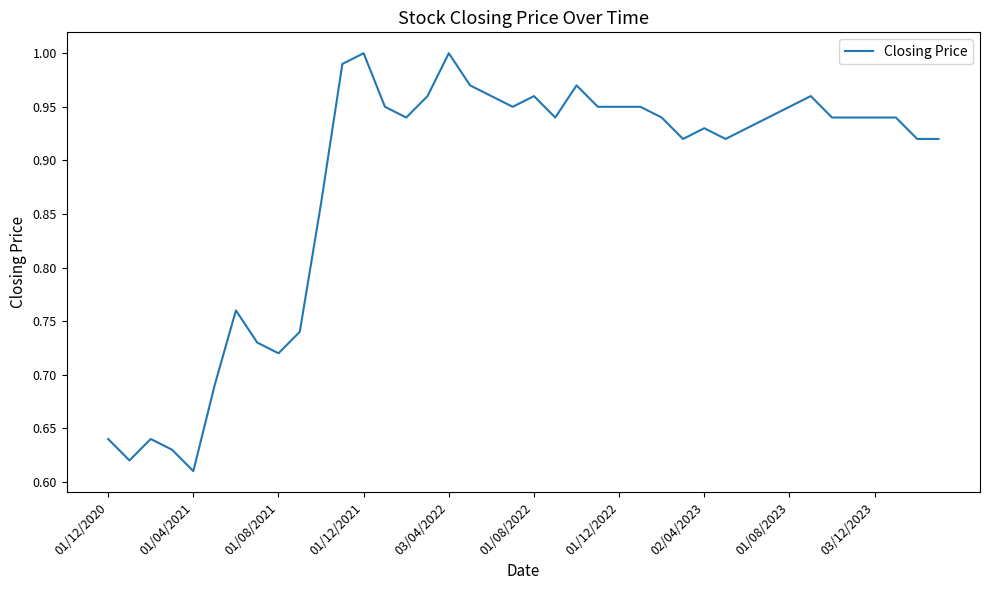

What is the minimum value shown in the chart?

0.6